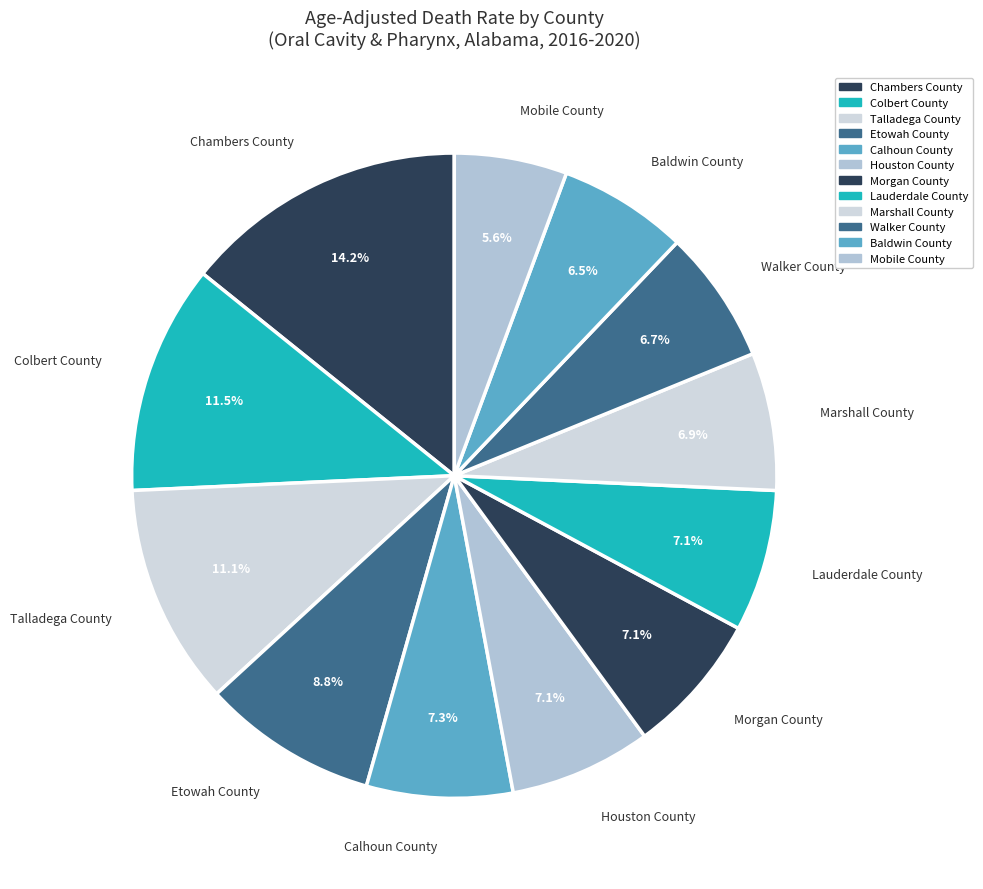

To the nearest percent, what percentage of the pie is Lauderdale County?

7%